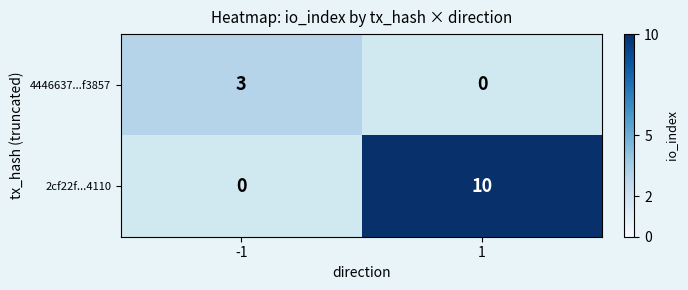

Reading left to right, extract all data points from this chart.

4446637...f3857: 3	0
2cf22f...4110: 0	10